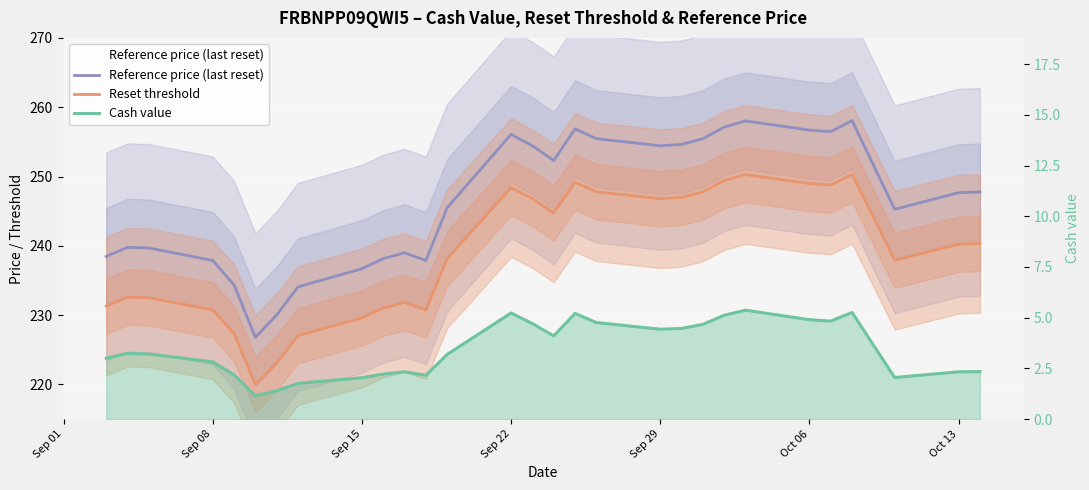

True or false: Reference price (last reset) and Cash value cross at least once.

False